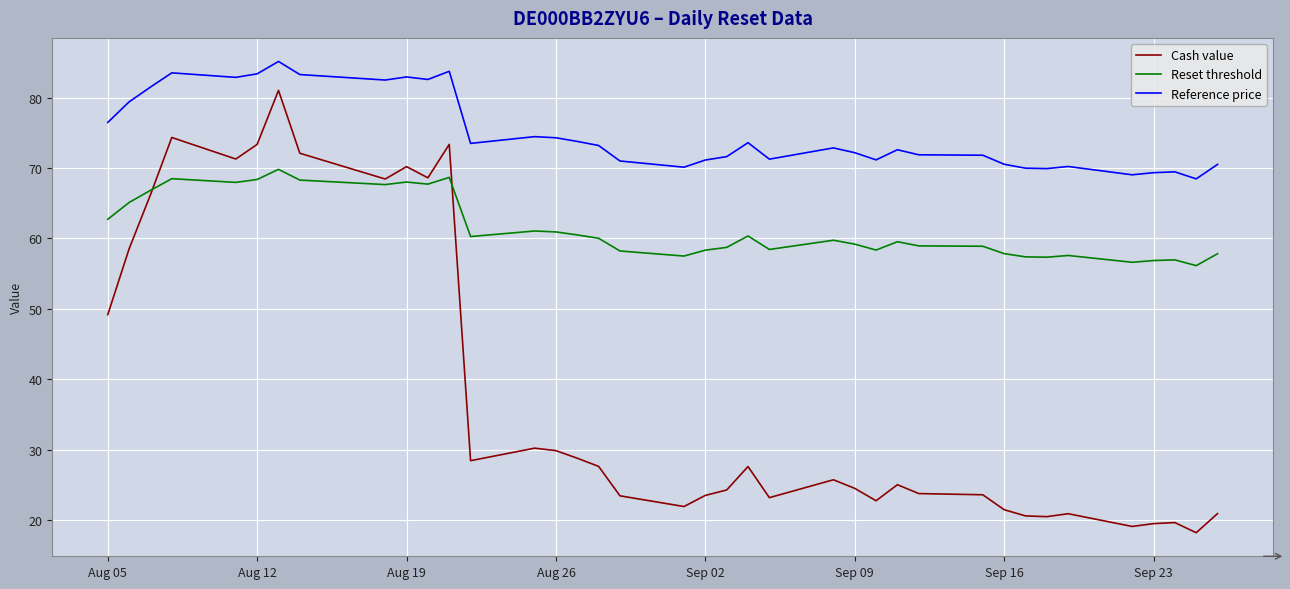

True or false: Reference price and Reset threshold intersect in this chart.

False